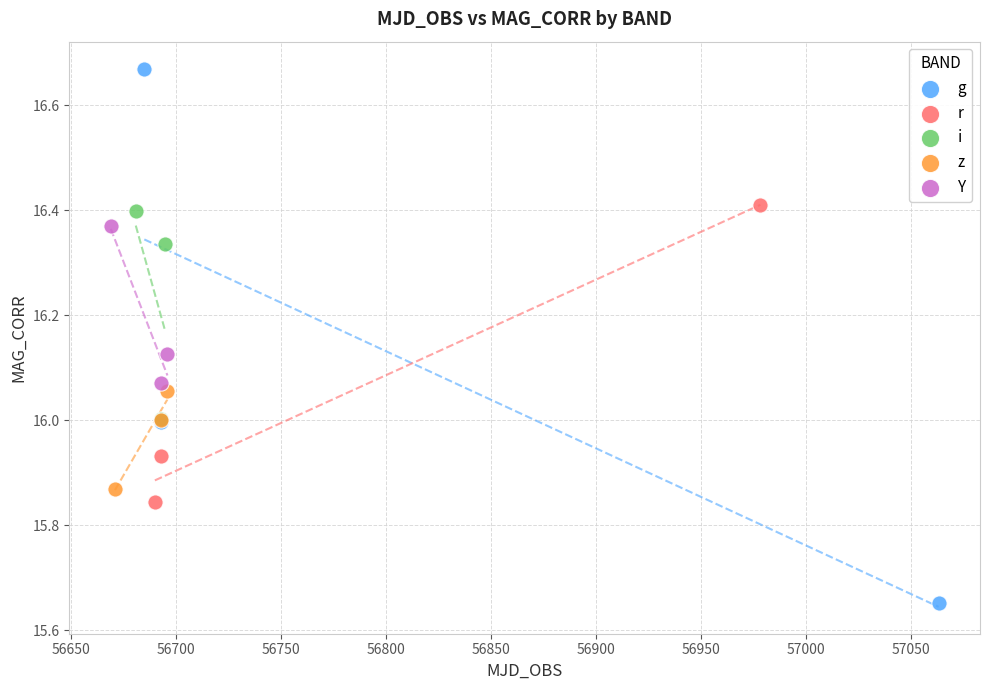

Which series contains the lowest Y value?

g